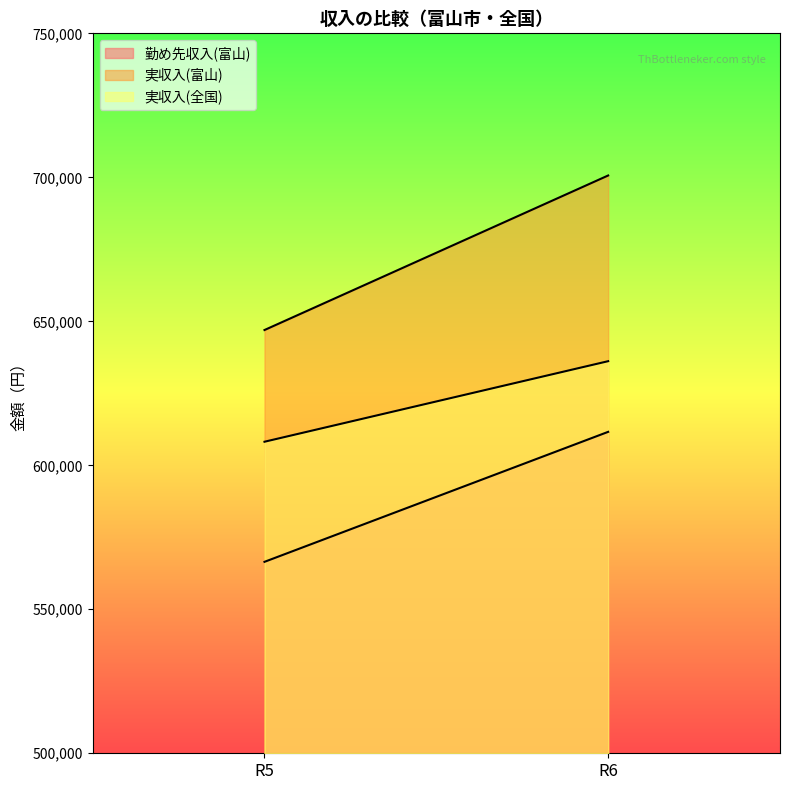

List the labels in order of 実収入(富山) value, smallest first.

R5, R6